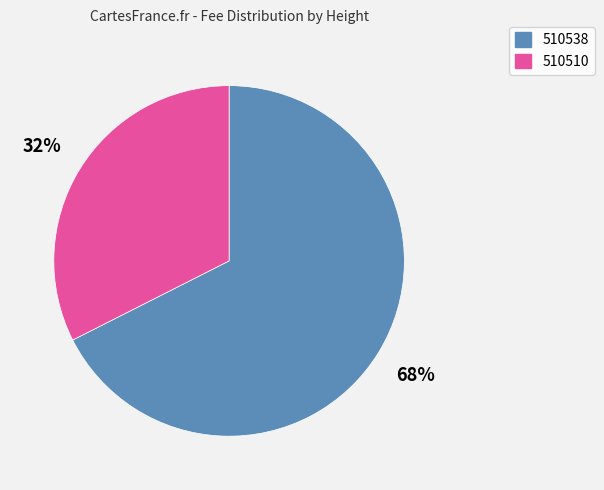

True or false: 510538 accounts for 76% of the total.

False